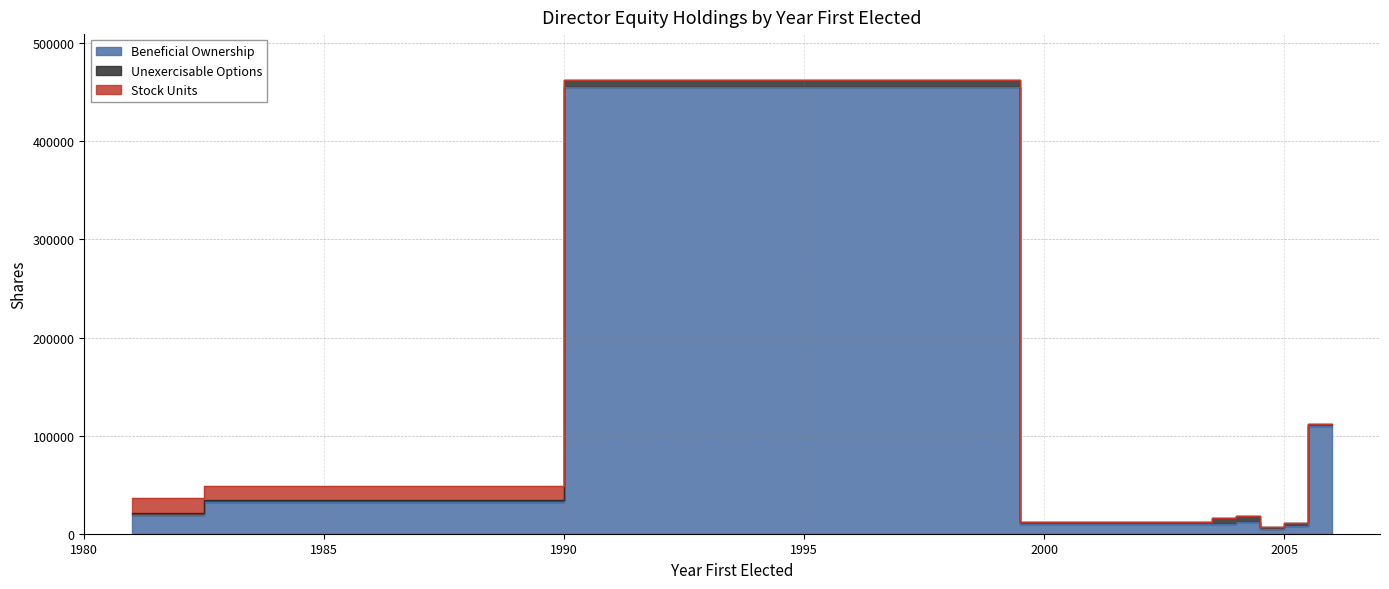

True or false: Unexercisable Options and Stock Units intersect in this chart.

True